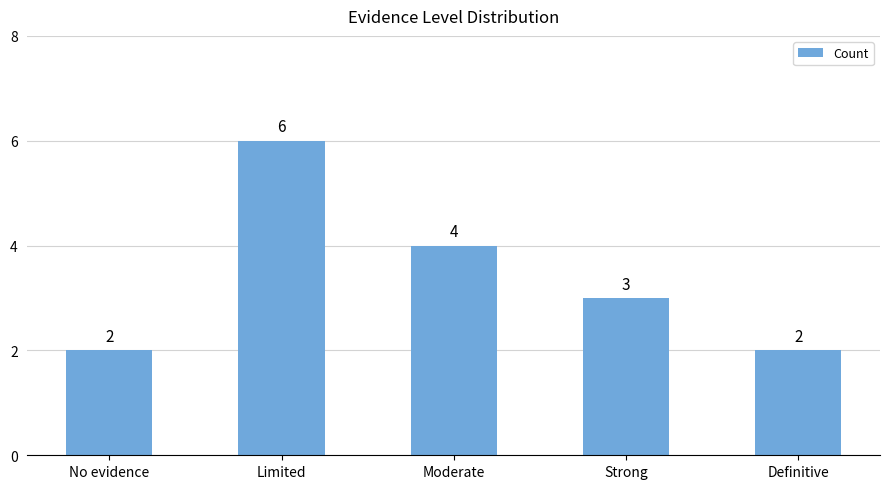

What is the ratio of the value at No evidence to the value at Moderate?

0.5